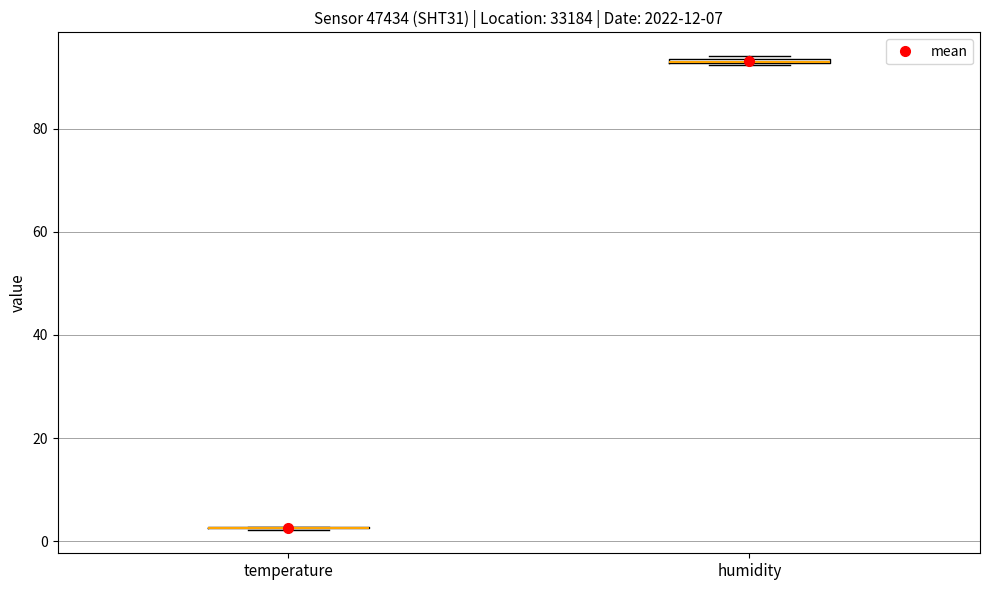

Where is the upper edge of the box for humidity on the y-axis? The values are not printed on the chart, so give them approximately, as read against the axis.

94